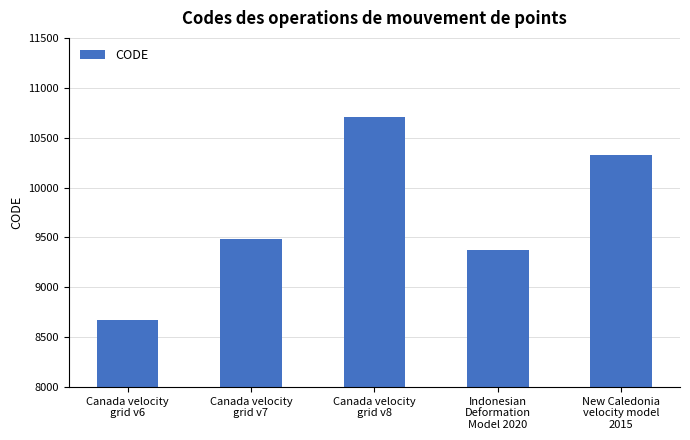

What value does the data have at New Caledonia
velocity model
2015?

10323